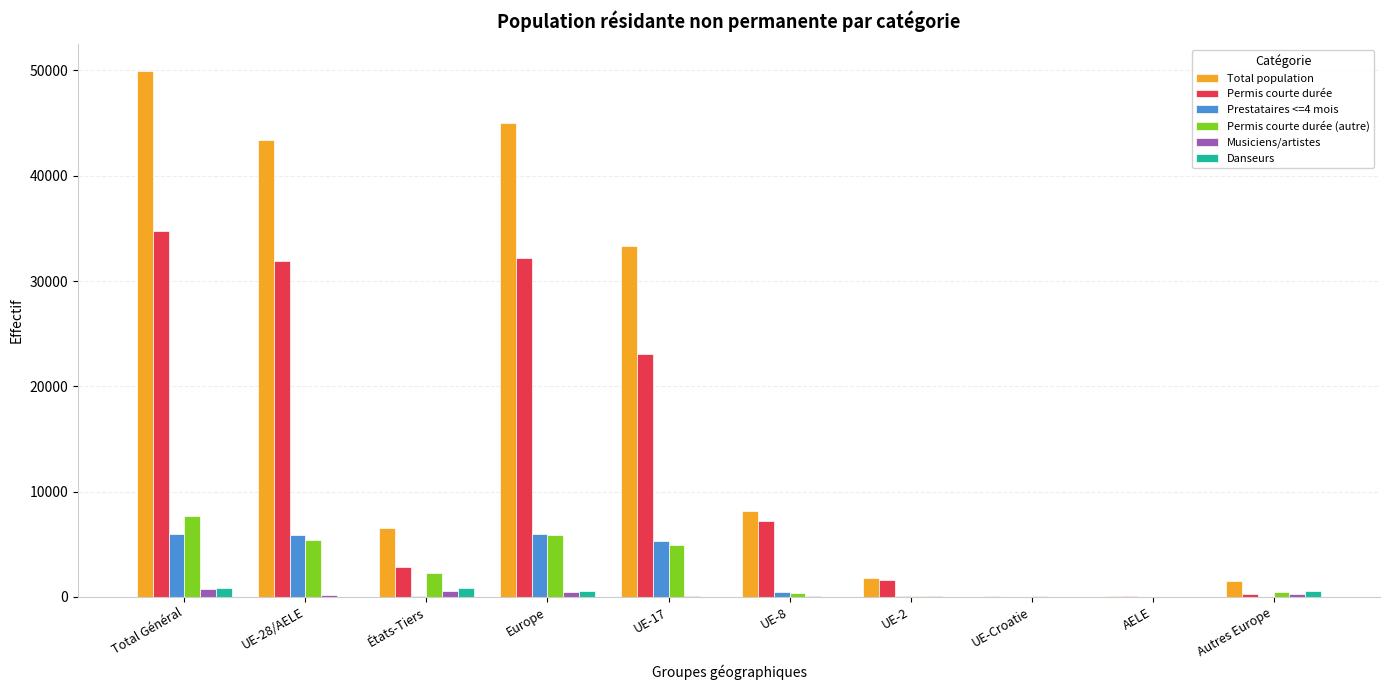

What value does the Total population series have at États-Tiers?

6556